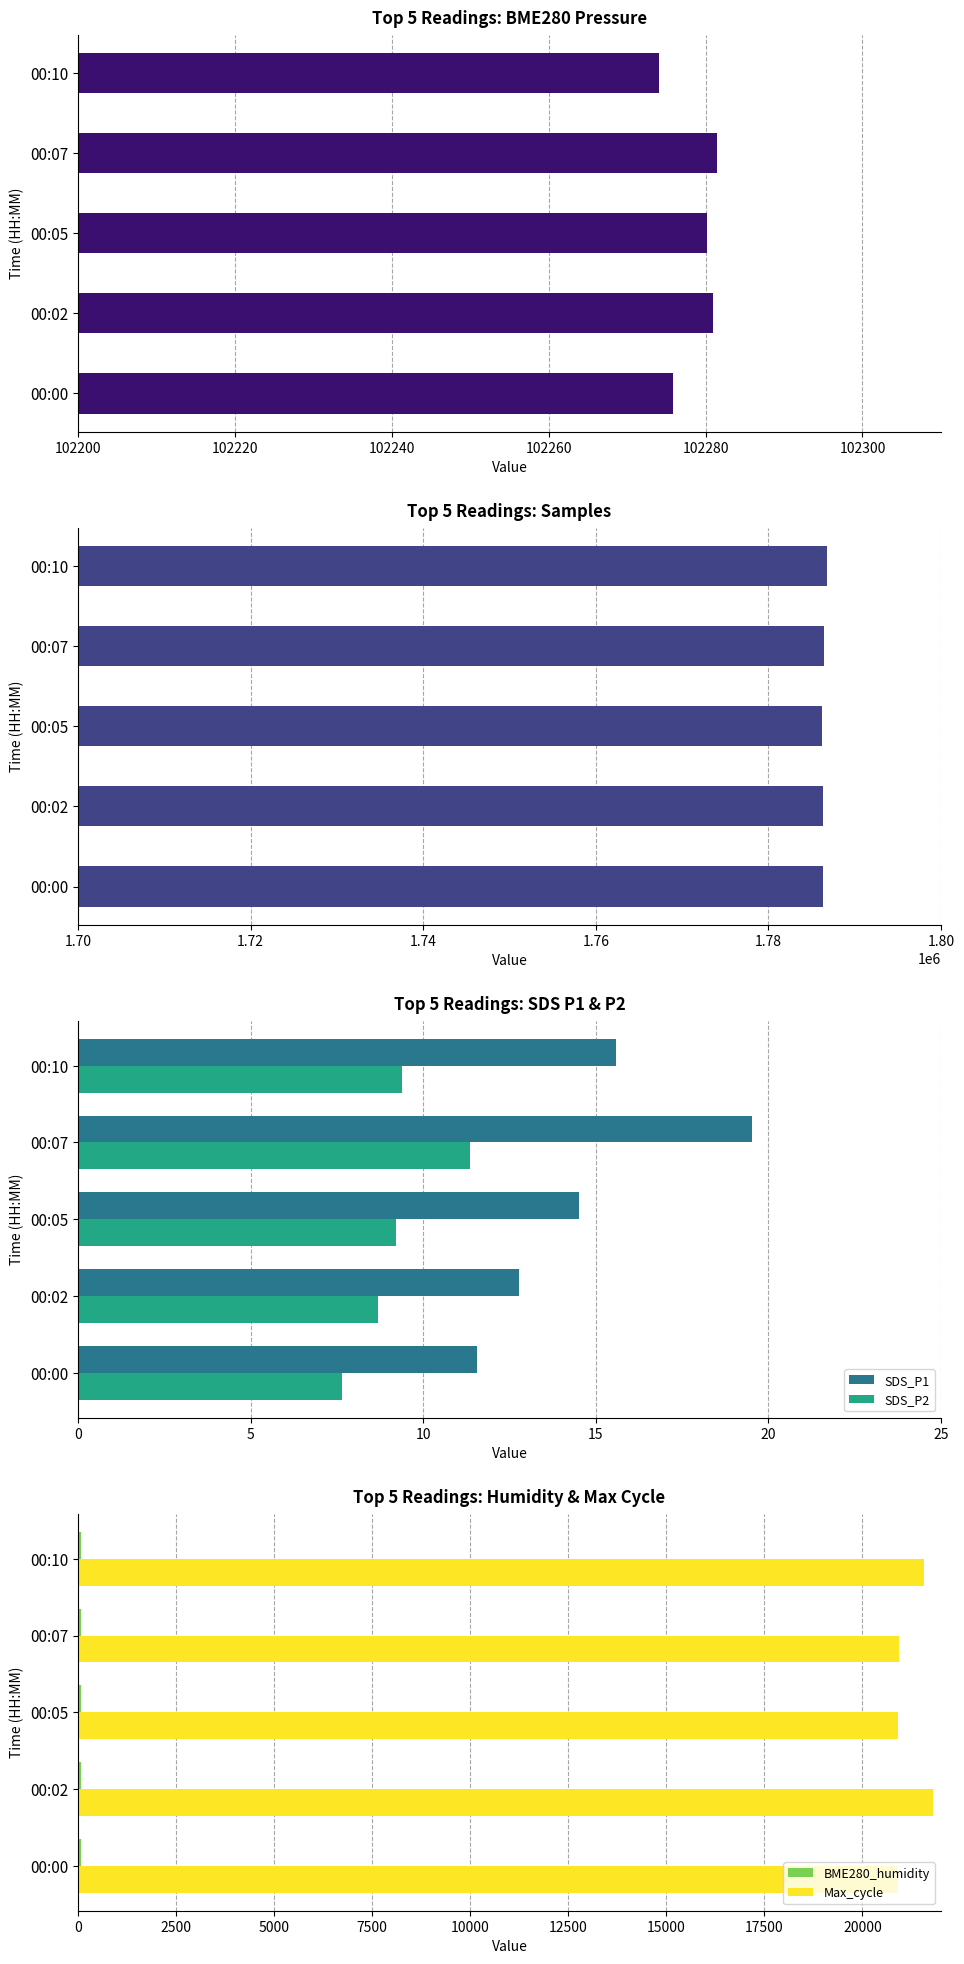

What is the lowest value of the SDS_P1 series?

11.6